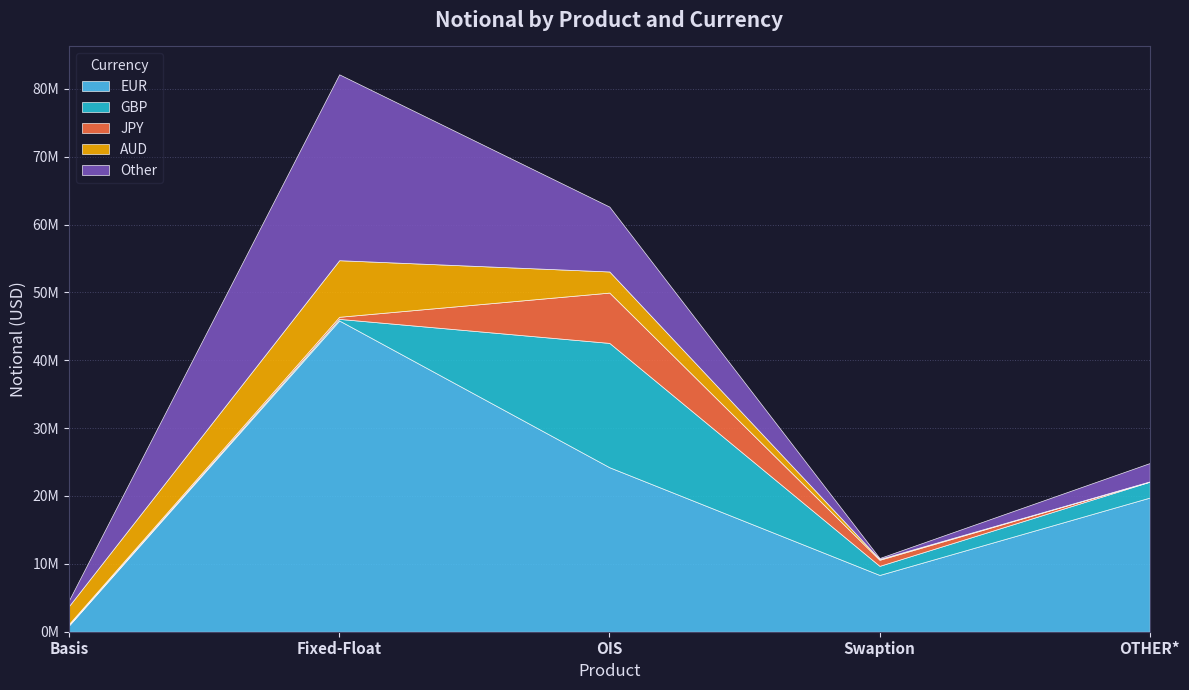

Which series has the largest total across all categories?

EUR